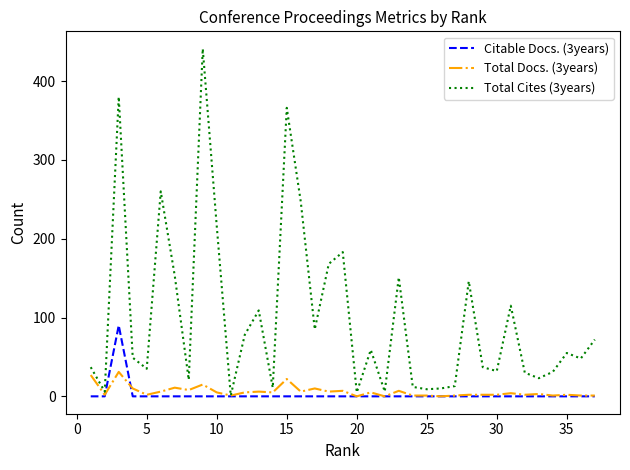

Rank the series by their maximum value, from highest to lowest.

Total Cites (3years), Citable Docs. (3years), Total Docs. (3years)